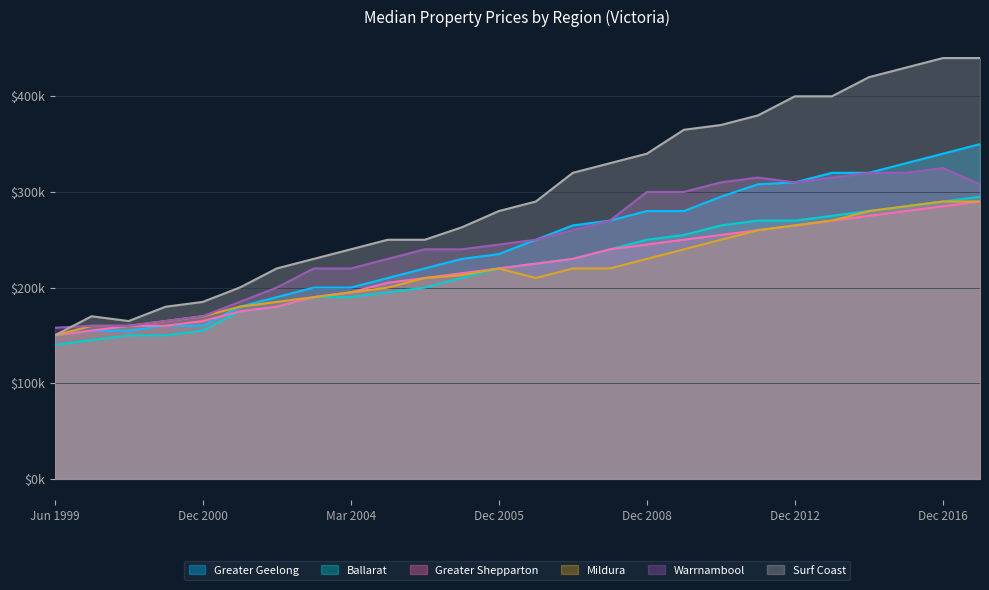

What is the approximate value of Greater Shepparton at Dec 2002, to the nearest 50?

200